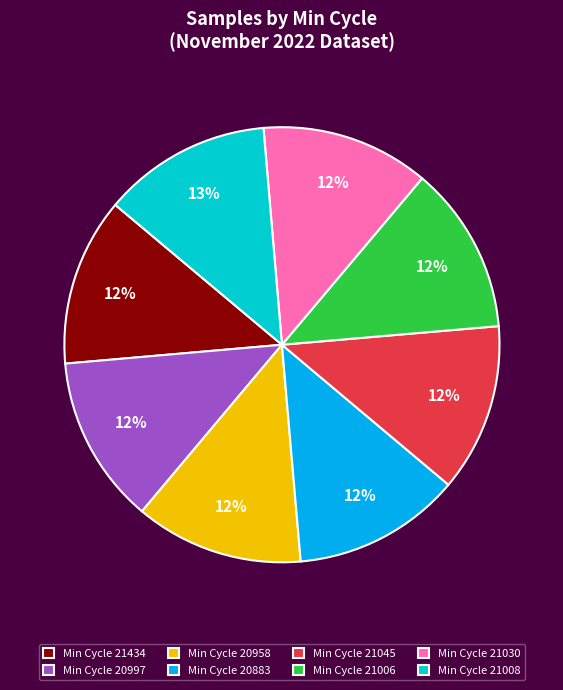

To the nearest percent, what is the average slice percentage?

12%